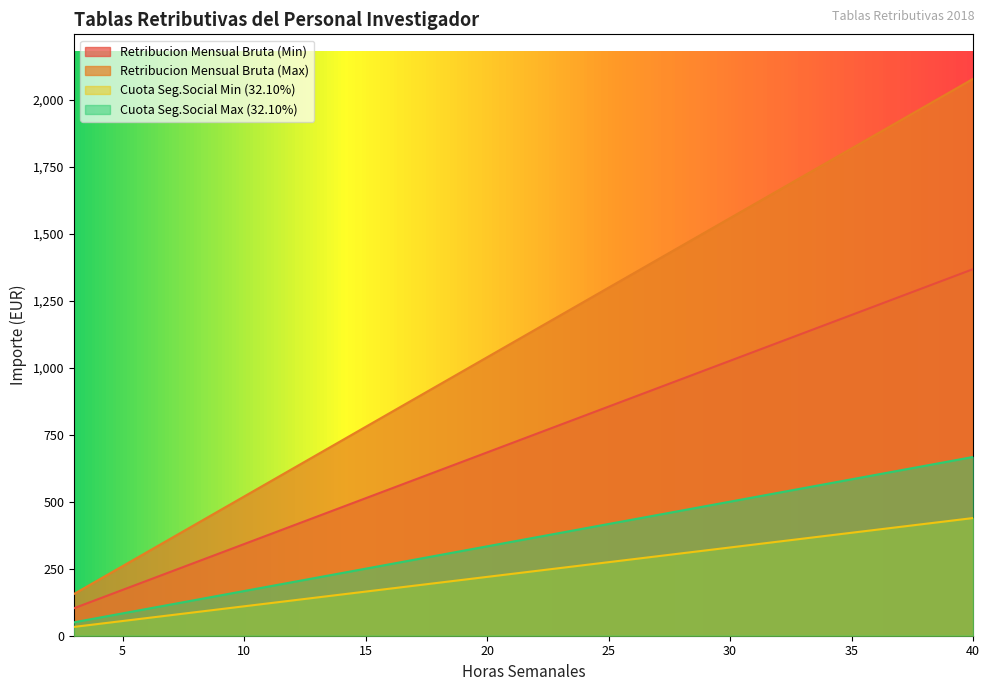

What is the highest value of the Retribucion Mensual Bruta (Max) series?

2078.9